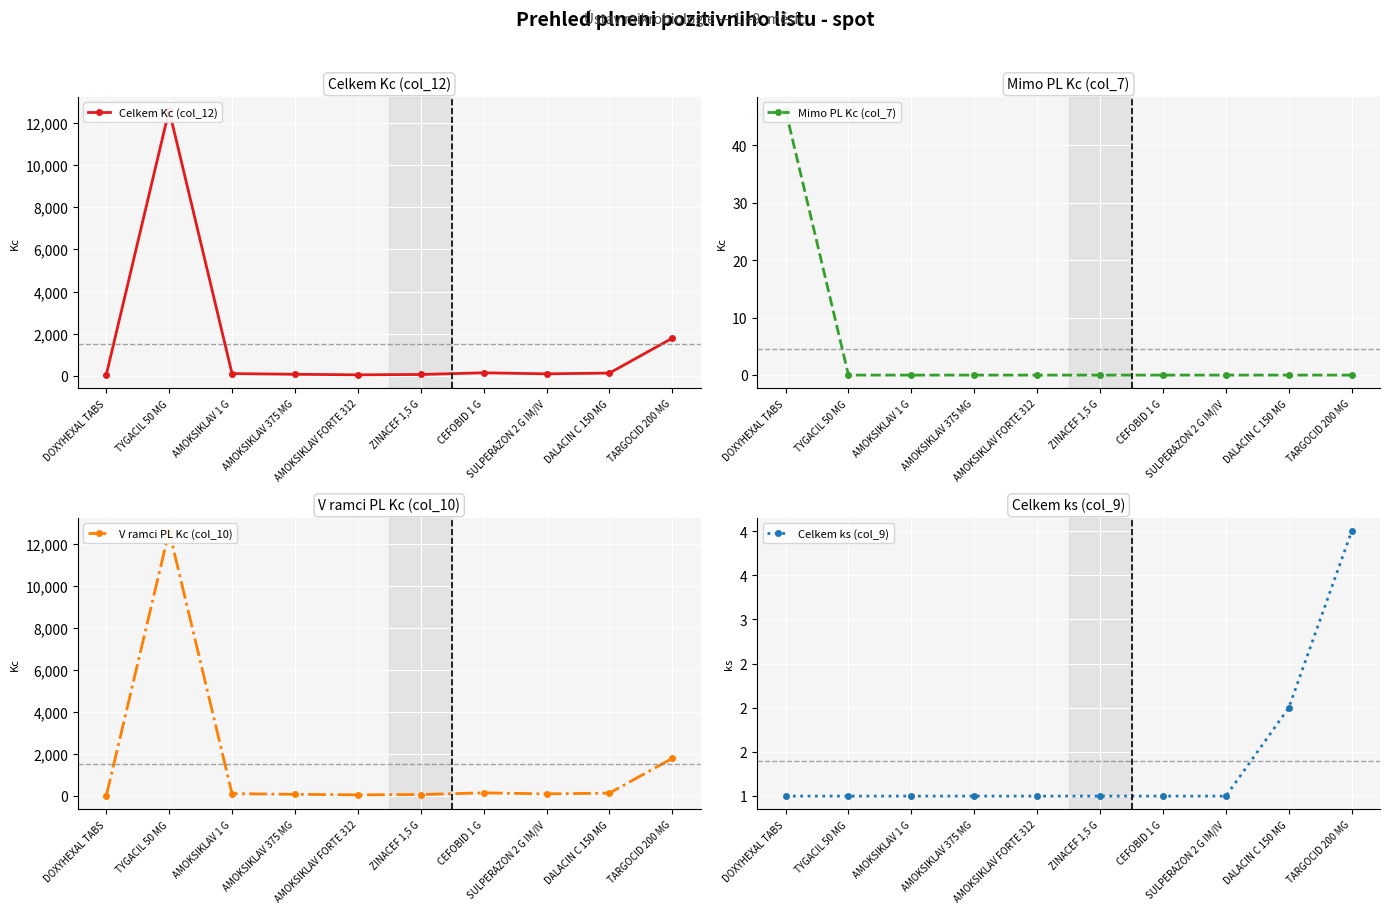

What is the difference between the highest and lowest values at AMOKSIKLAV 375 MG?

84.5